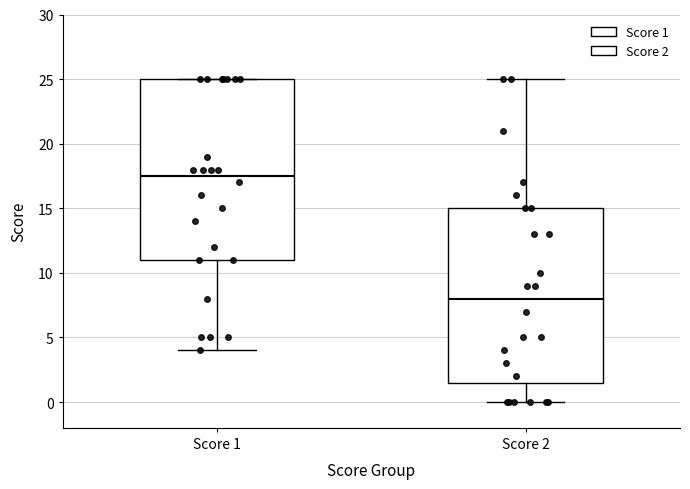

Reading left to right, read every box against the y-axis: the position of its median line, the range the box covers, and the ends of its whiskers. The values are not printed on the chart, so give them approximately, as read against the axis.

Score 1: median 17.5, box 11.0 to 25.0, whiskers 4.0 to 25.0
Score 2: median 8.0, box 1.5 to 15.0, whiskers 0.0 to 25.0